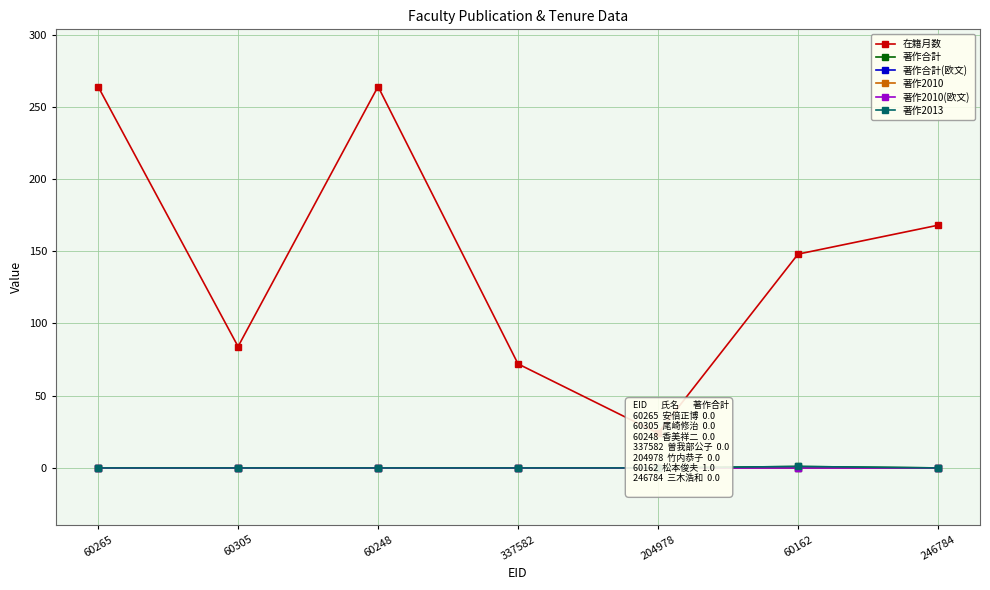

Is it true that 著作2013 equals 0 at 337582?

False